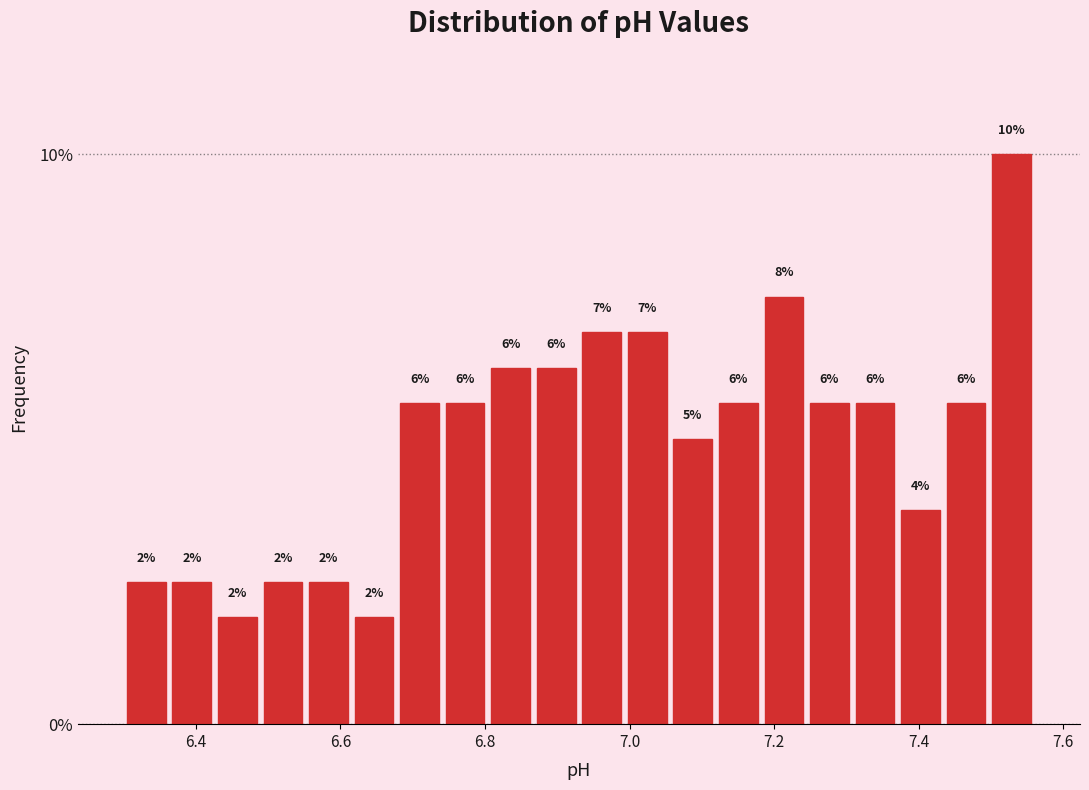

Read against the x-axis, roughly where is the centre of the tallest bar?

7.52